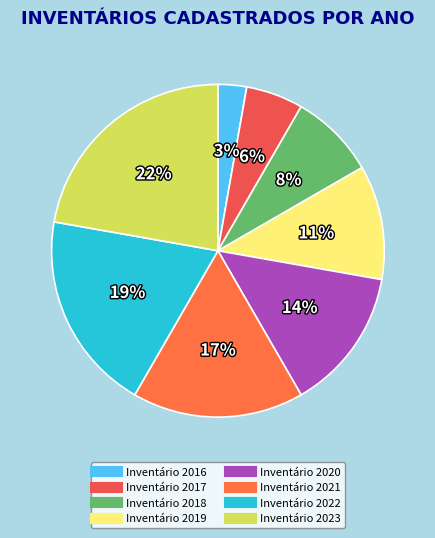

Is there a majority slice in this chart?

No